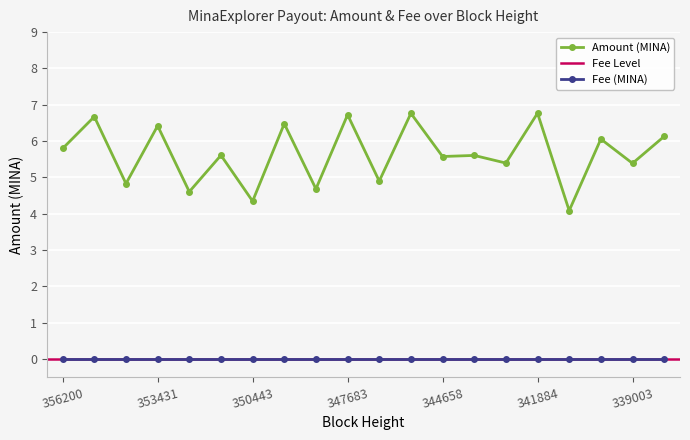

Count the number of values greater than 5.

14